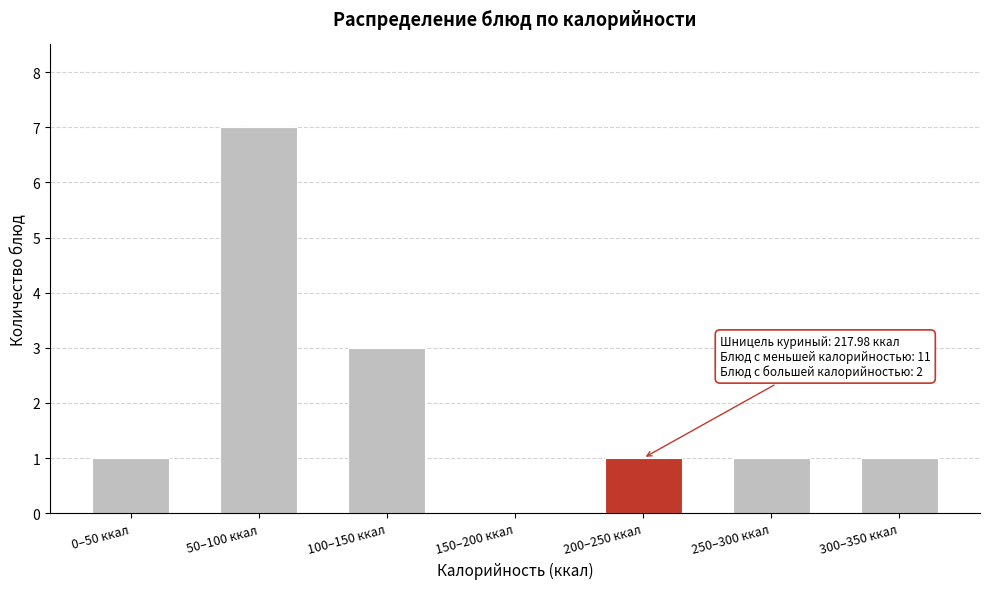

Reading left to right, list all the values displayed in this chart.

0–50 ккал=1	50–100 ккал=7	100–150 ккал=3	150–200 ккал=0	200–250 ккал=1	250–300 ккал=1	300–350 ккал=1